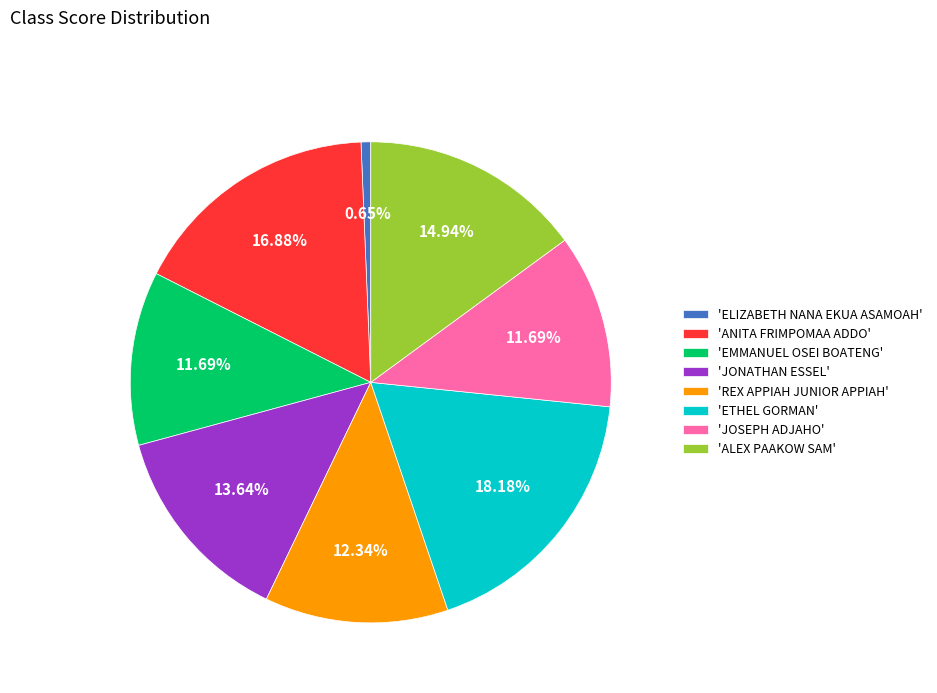

Does 'ALEX PAAKOW SAM' represent more than half of the total?

No